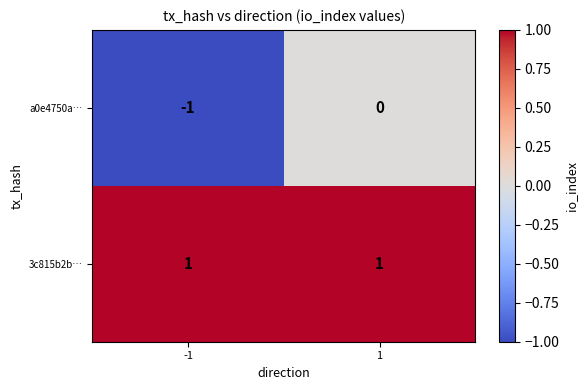

Reading left to right, transcribe all the data shown in this chart.

a0e4750a…: -1	0
3c815b2b…: 1	1